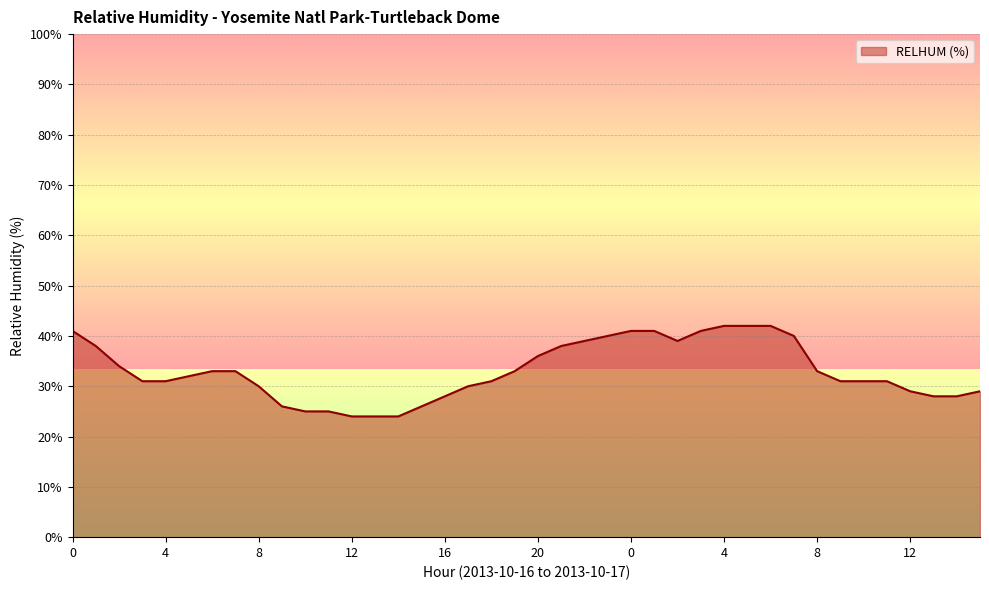

What is the maximum value shown in the chart?

42